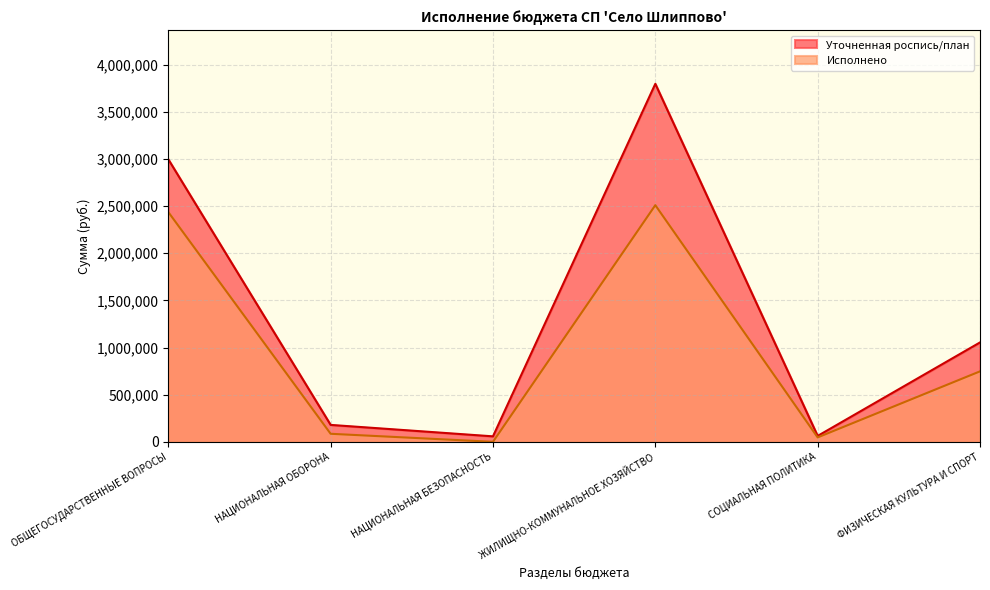

How many lines are shown in the chart?

2